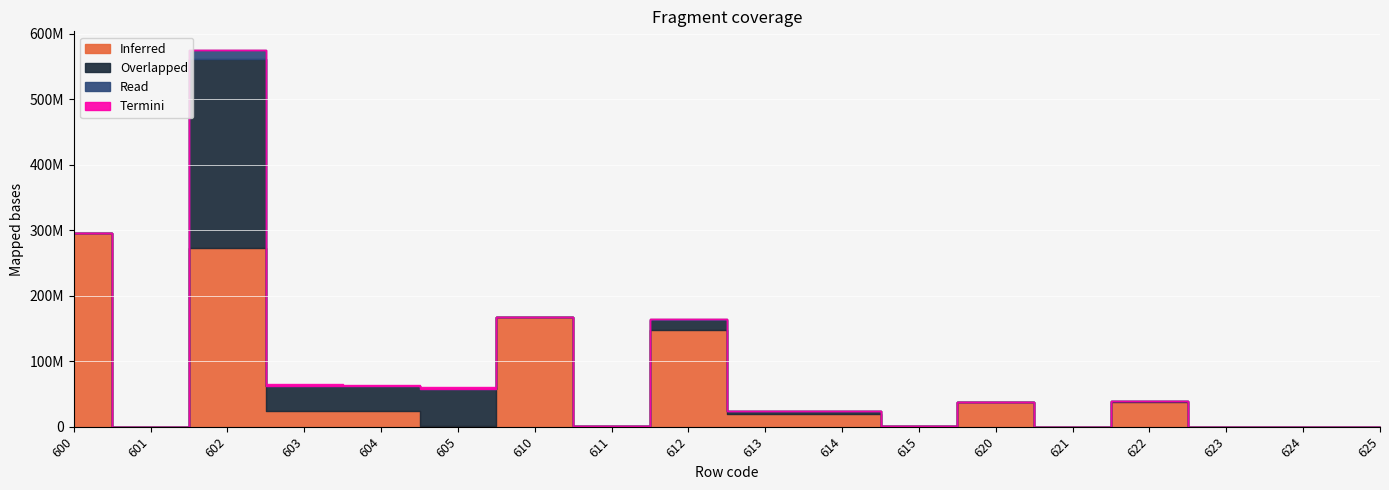

How many lines are shown in the chart?

4